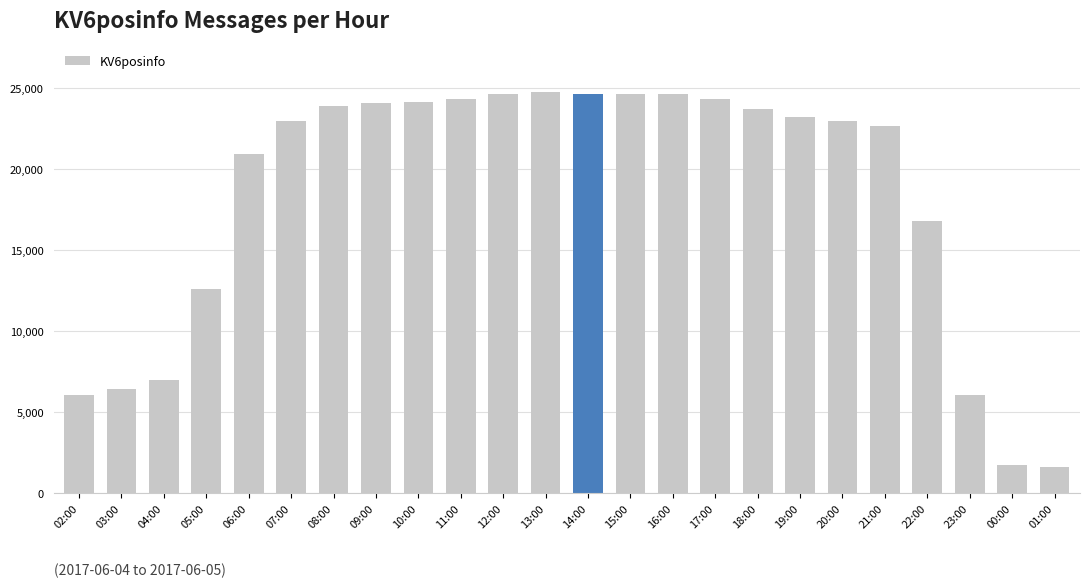

What is the average value?

18288